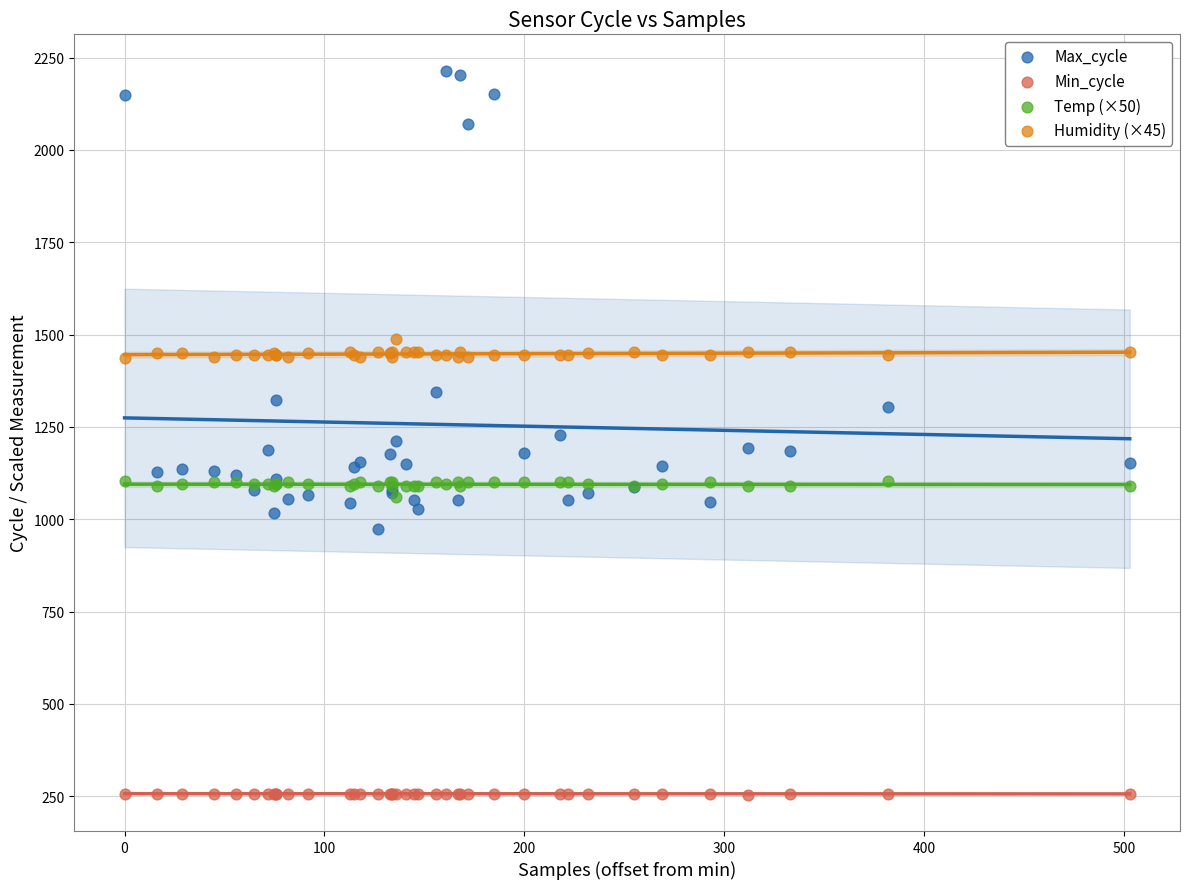

Which series reaches the maximum Y coordinate?

Max_cycle